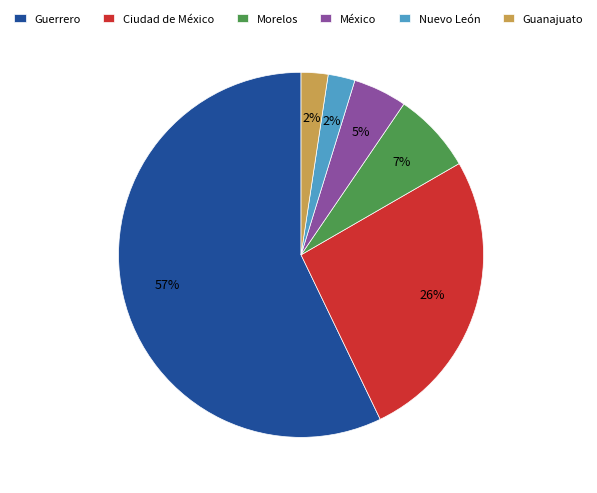

Do México and Guerrero together represent more than half of the pie?

Yes